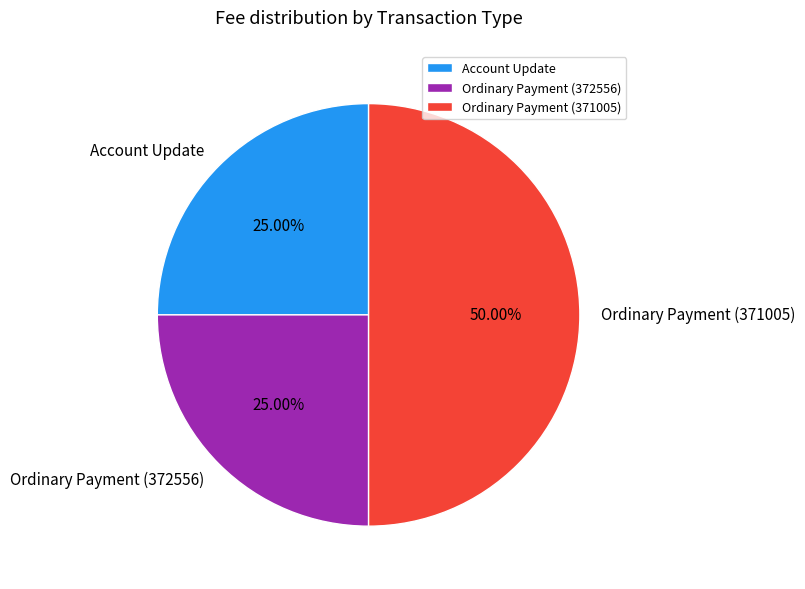

Between Ordinary Payment (371005) and Ordinary Payment (372556), which is larger?

Ordinary Payment (371005)